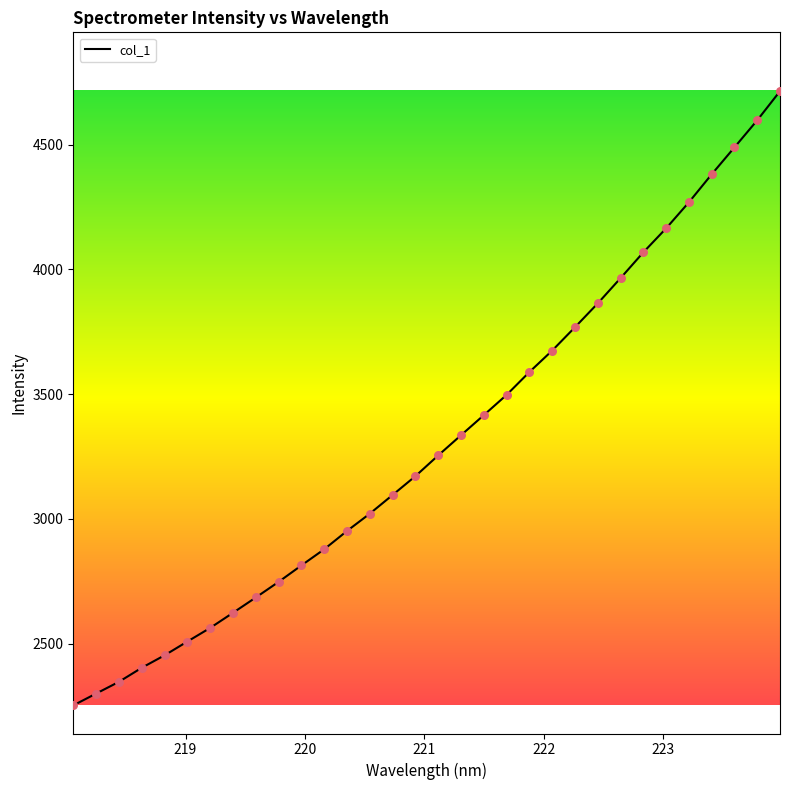

What is the minimum value shown in the chart?

2253.2